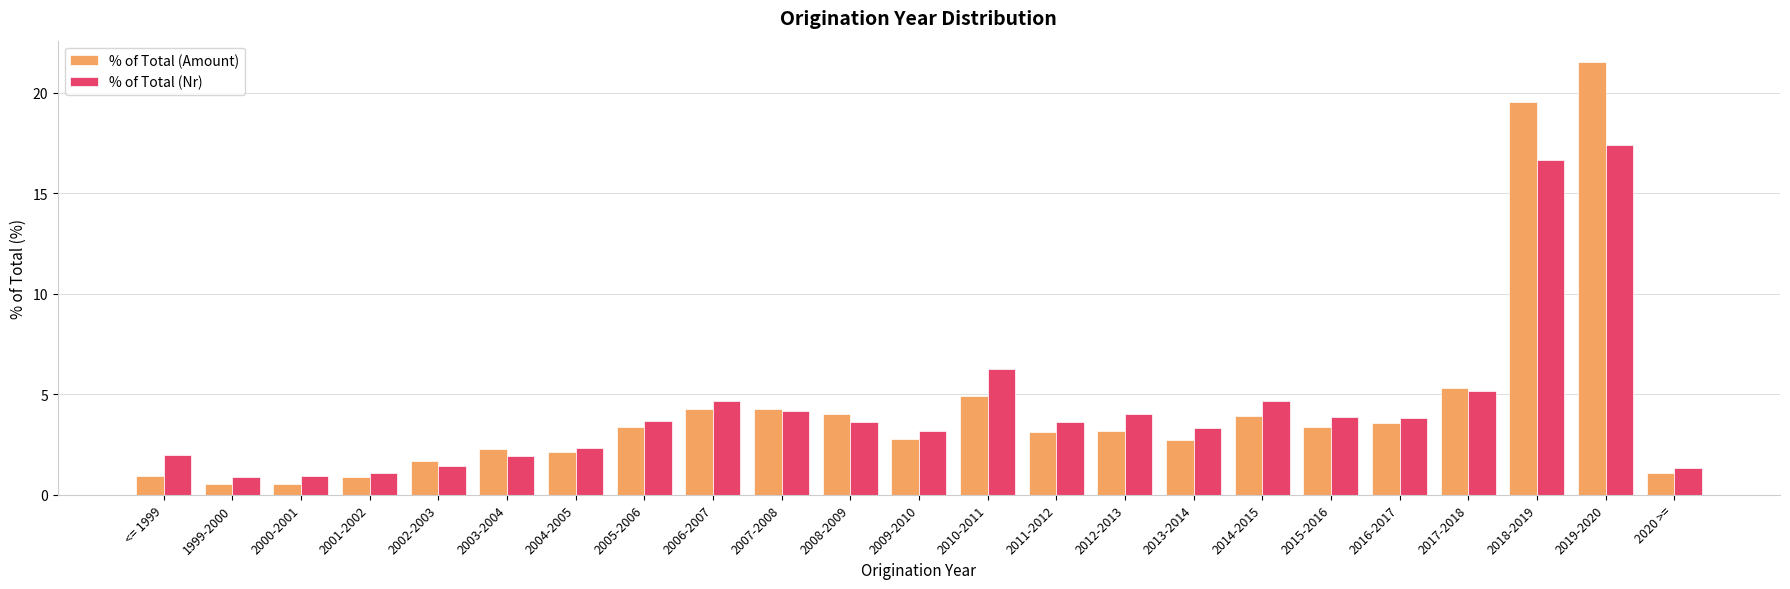

True or false: % of Total (Amount) has a value of 1.2 at 2015-2016.

False